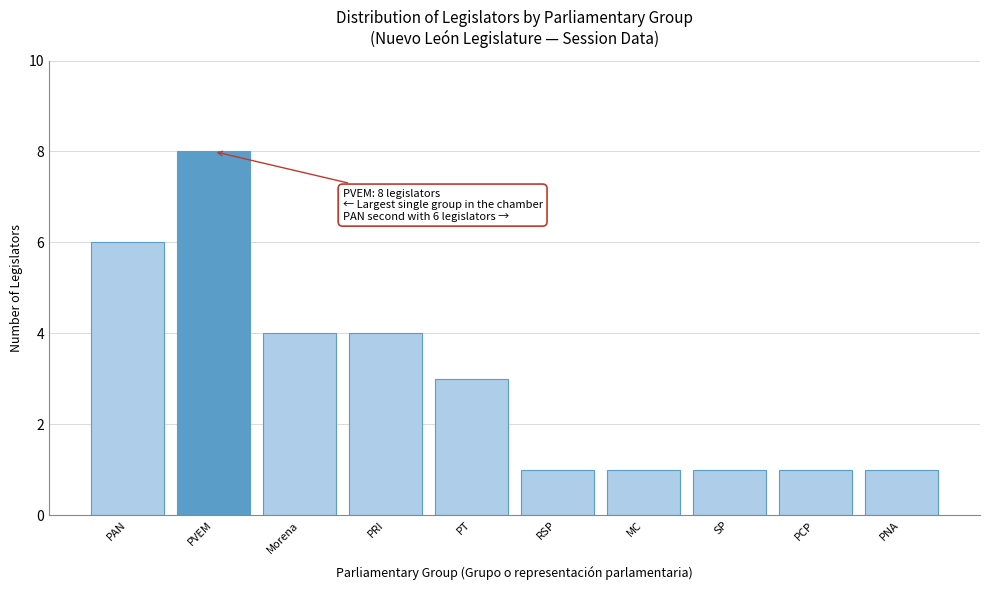

Reading left to right, list all the values displayed in this chart.

6	8	4	4	3	1	1	1	1	1